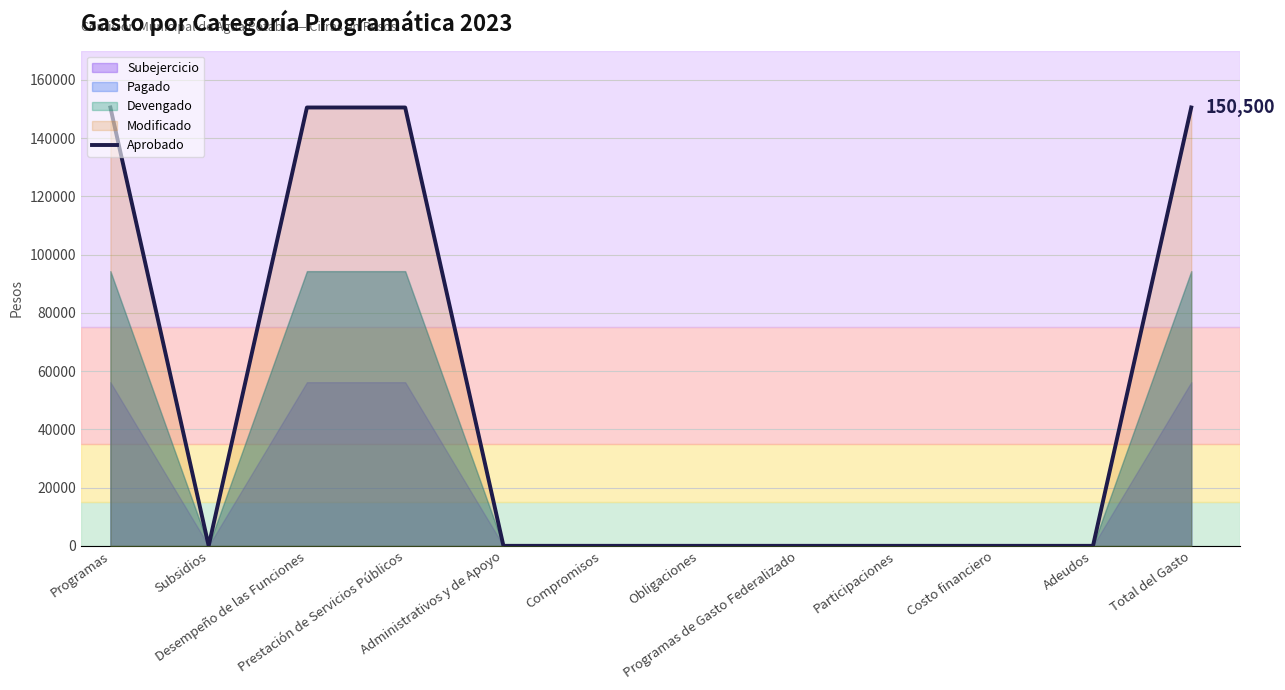

Reading left to right, list all the values displayed in this chart.

Programas=150500	Subsidios=0	Desempeño de las Funciones=150500	Prestación de Servicios Públicos=150500	Administrativos y de Apoyo=0	Compromisos=0	Obligaciones=0	Programas de Gasto Federalizado=0	Participaciones=0	Costo financiero=0	Adeudos=0	Total del Gasto=150500